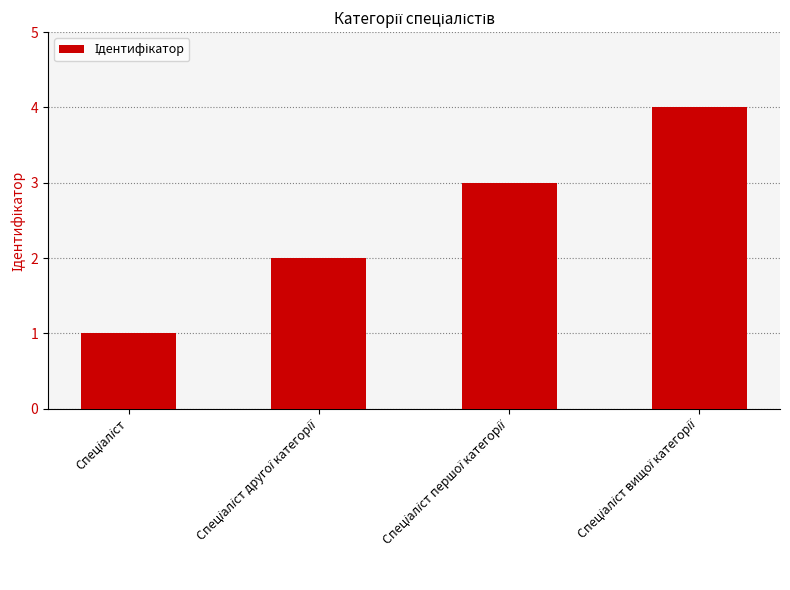

Are the bars grouped side by side (vs. stacked)?

No